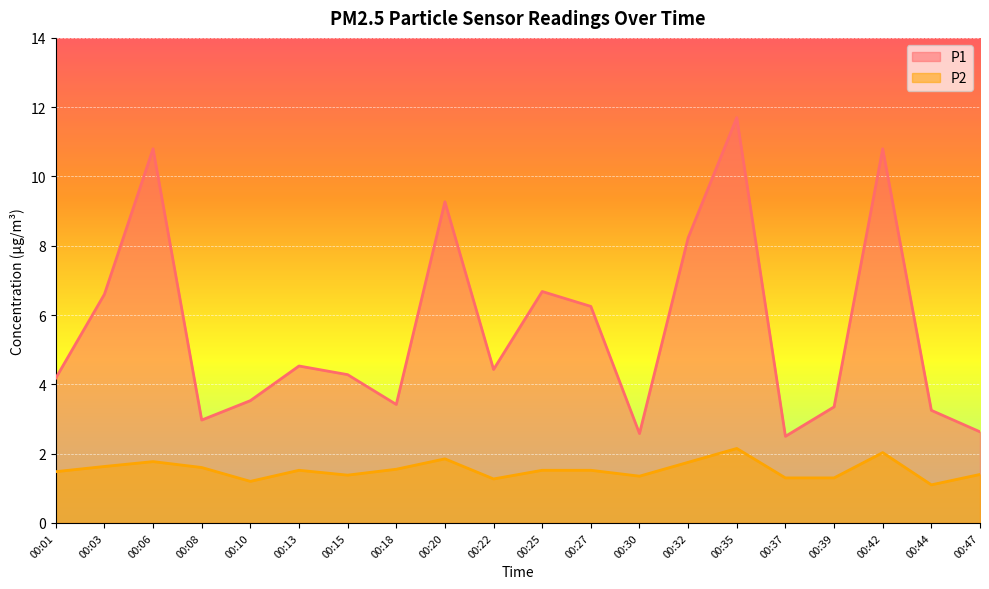

In P1, how many points are lower than both neighbors (excluding endpoints)?

5